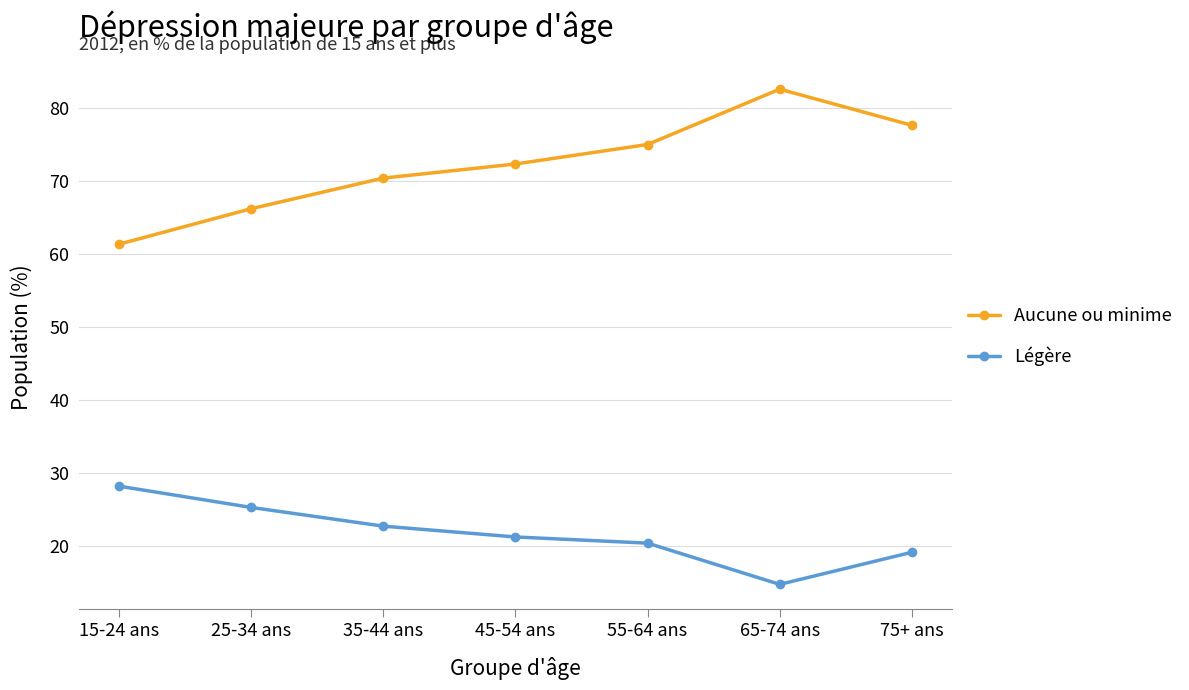

What is the minimum value shown in the chart?

14.8